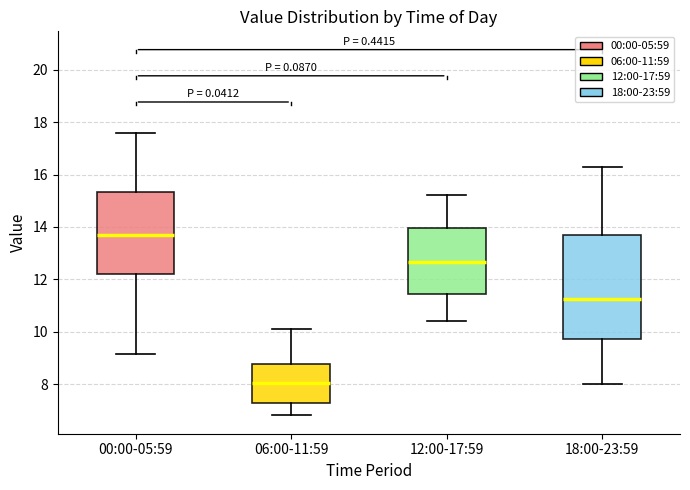

Reading left to right, transcribe this box plot: for each box, give where its median line is, the range the box spans, and where its two whiskers end, as read against the y-axis. The values are not printed on the chart, so give them approximately, as read against the axis.

00:00-05:59: median 13.8, box 12.2 to 15.4, whiskers 9.2 to 17.6
06:00-11:59: median 8.0, box 7.2 to 8.8, whiskers 6.8 to 10.2
12:00-17:59: median 12.6, box 11.4 to 14.0, whiskers 10.4 to 15.2
18:00-23:59: median 11.2, box 9.8 to 13.8, whiskers 8.0 to 16.4